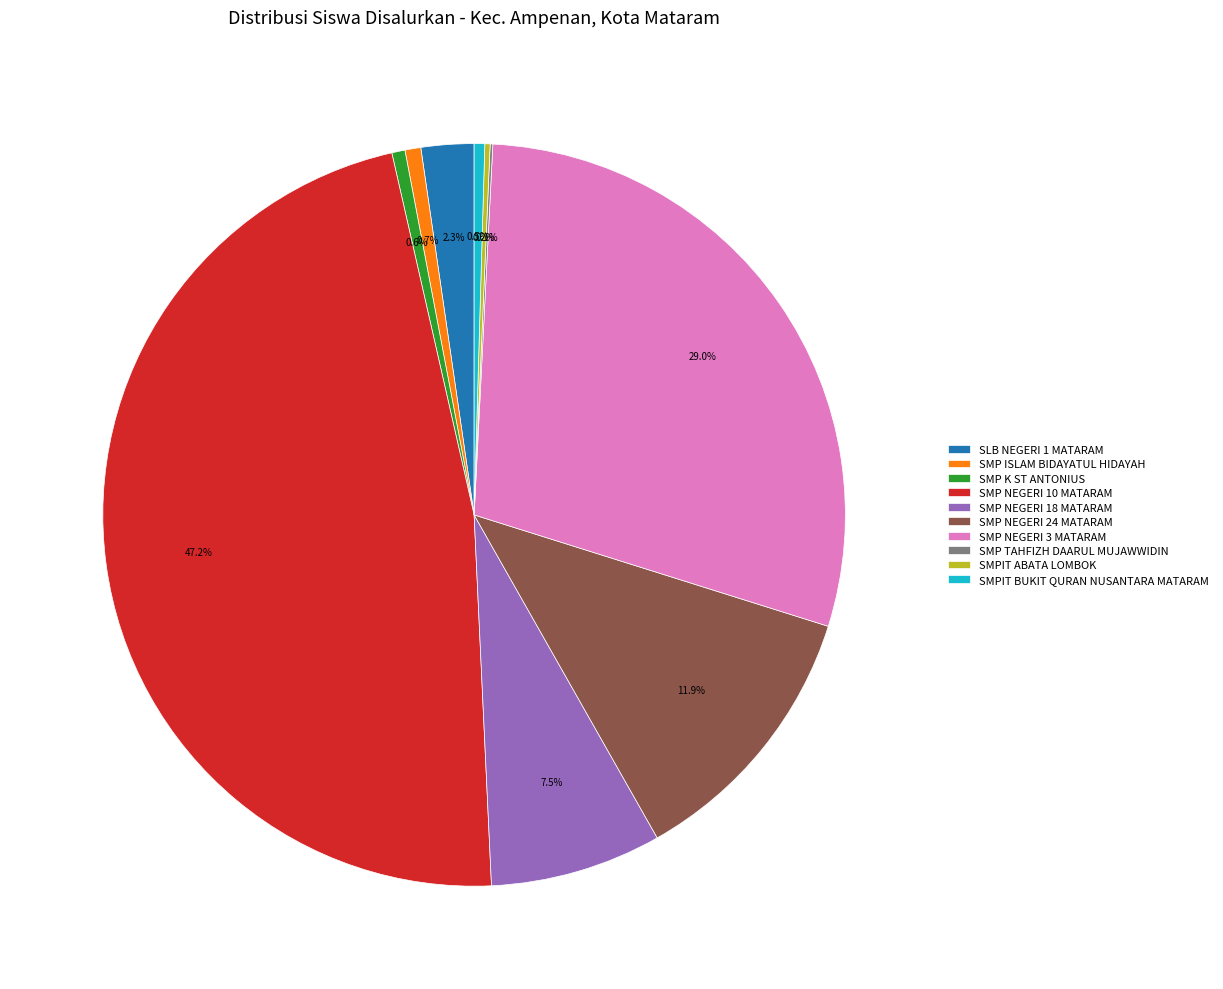

What percentage is NOT represented by SMP NEGERI 3 MATARAM?

71.0%